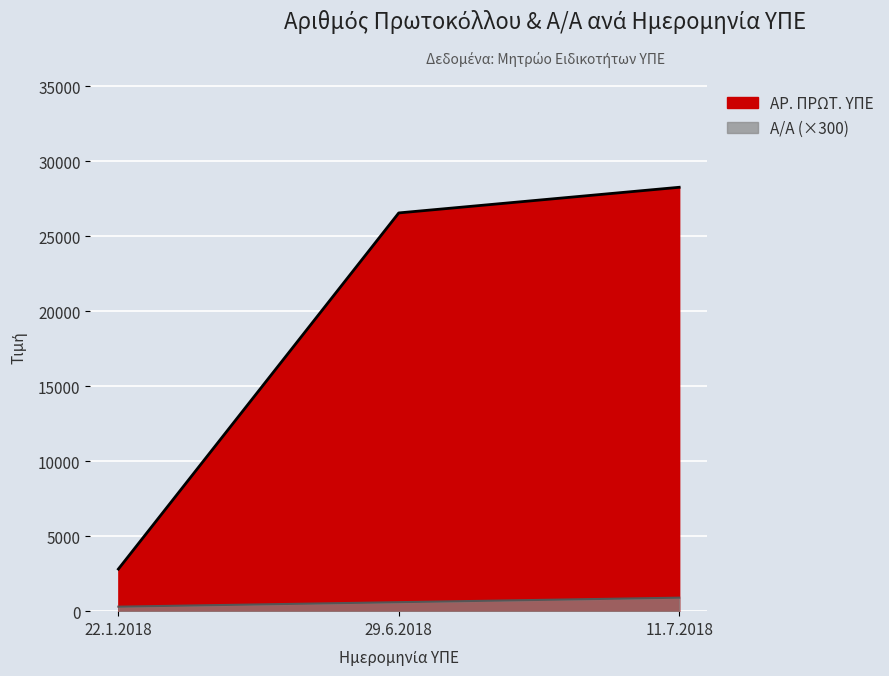

Does the chart display data point markers on the line(s)?

No